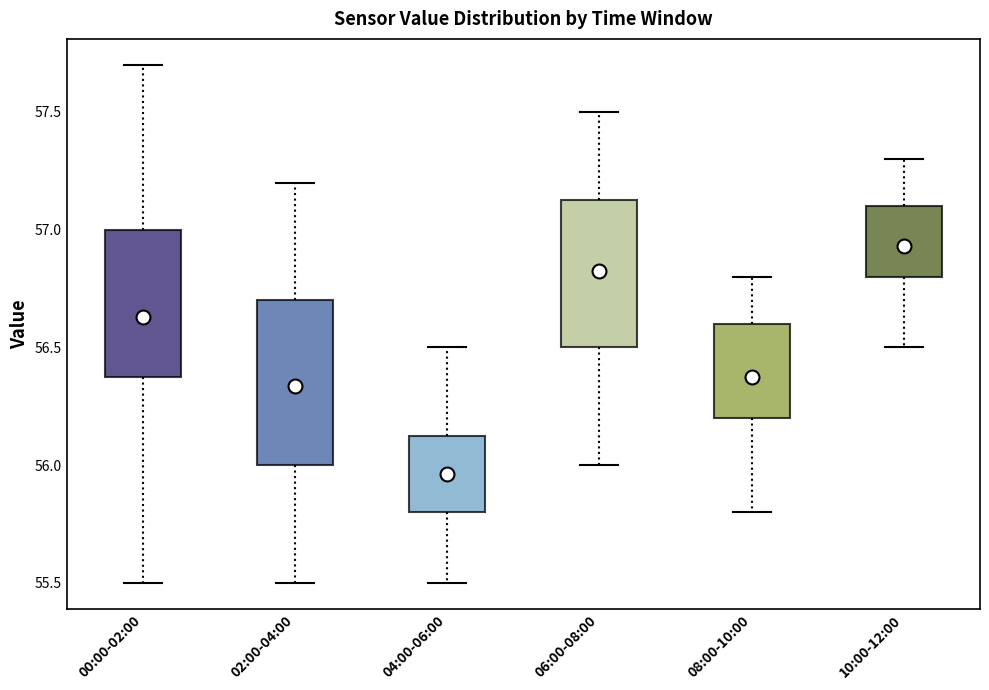

Reading left to right, read every box against the y-axis: the position of its median line, the range the box covers, and the ends of its whiskers. The values are not printed on the chart, so give them approximately, as read against the axis.

00:00-02:00: median 56.75, box 56.40 to 57.00, whiskers 55.50 to 57.70
02:00-04:00: median 56.30, box 56.00 to 56.70, whiskers 55.50 to 57.20
04:00-06:00: median 55.90, box 55.80 to 56.15, whiskers 55.50 to 56.50
06:00-08:00: median 56.90, box 56.50 to 57.15, whiskers 56.00 to 57.50
08:00-10:00: median 56.40, box 56.20 to 56.60, whiskers 55.80 to 56.80
10:00-12:00: median 56.90, box 56.80 to 57.10, whiskers 56.50 to 57.30